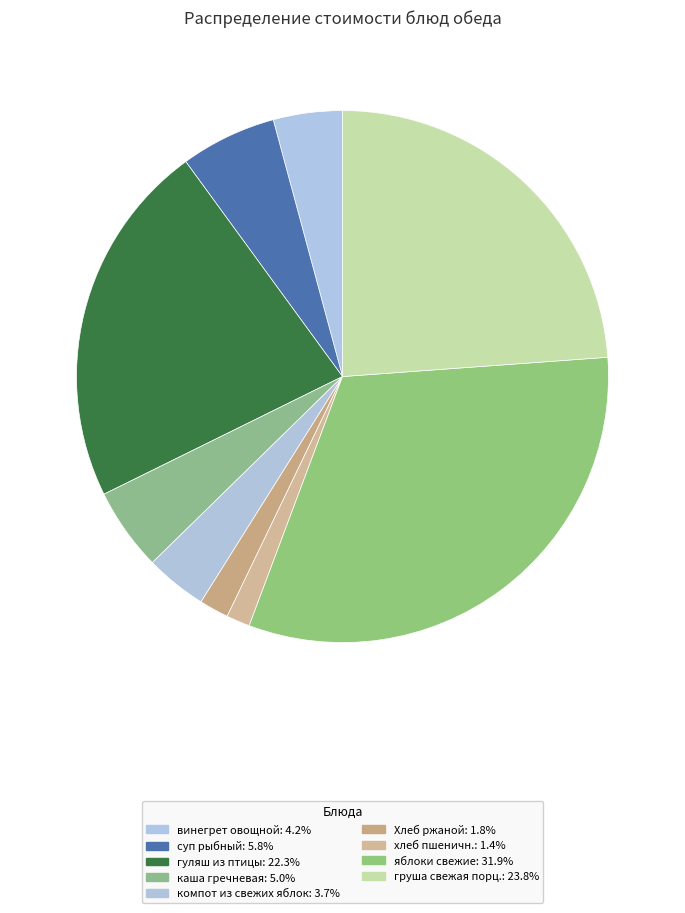

Count the number of slices in the pie.

9